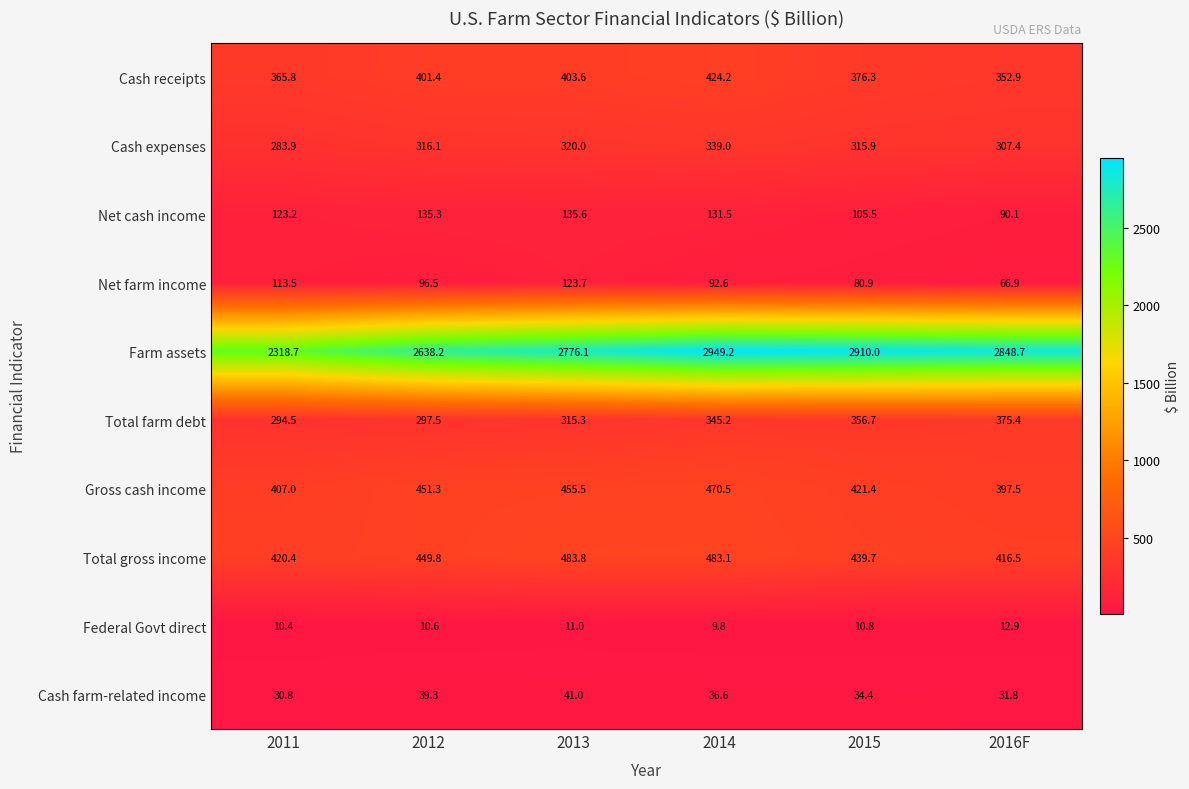

What is the sum of the Cash expenses values at 2013 and 2014?

659.0